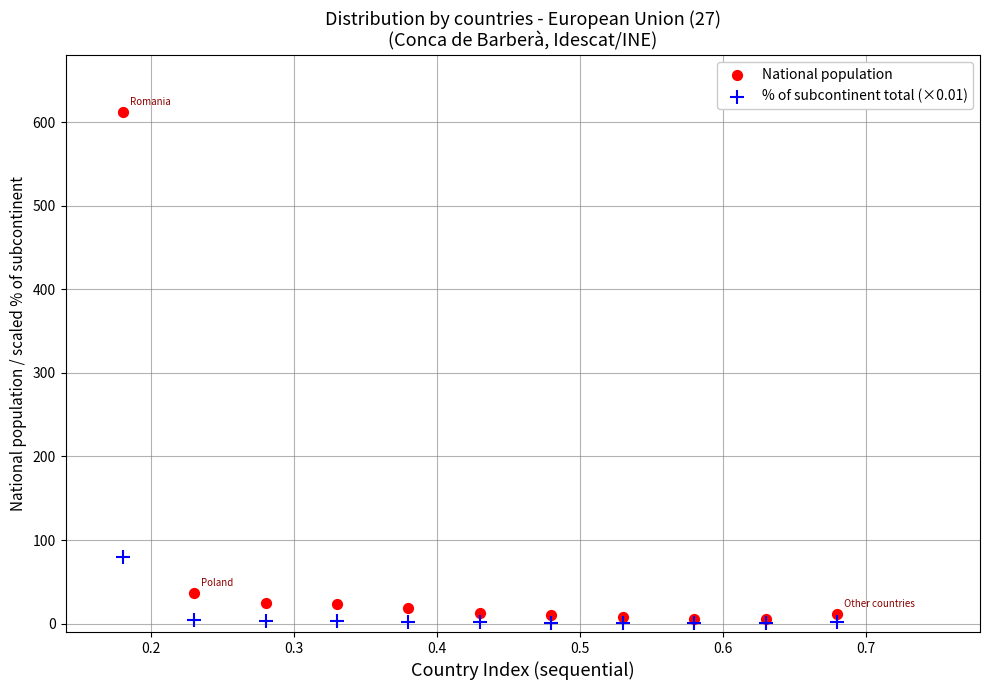

In the National population series, what Y value is closest to 309?

37.0